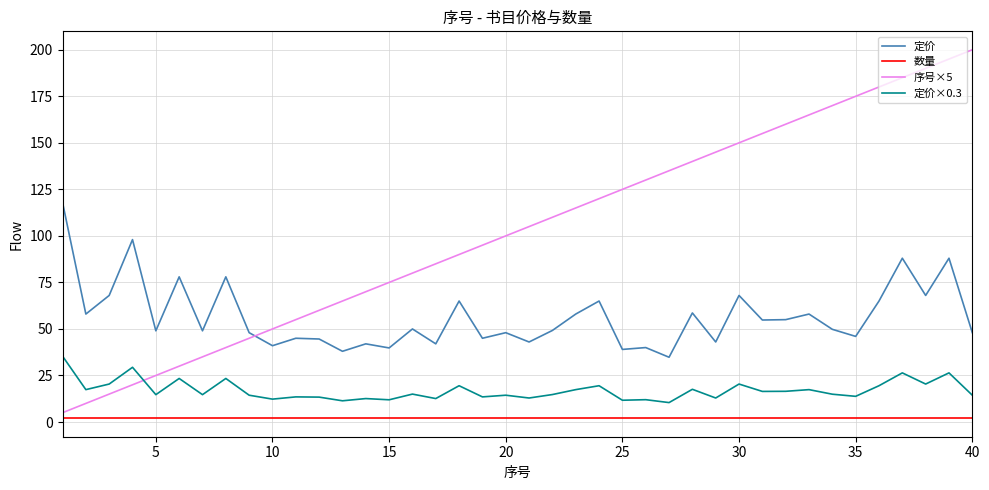

True or false: 数量 and 定价 cross at least once.

False